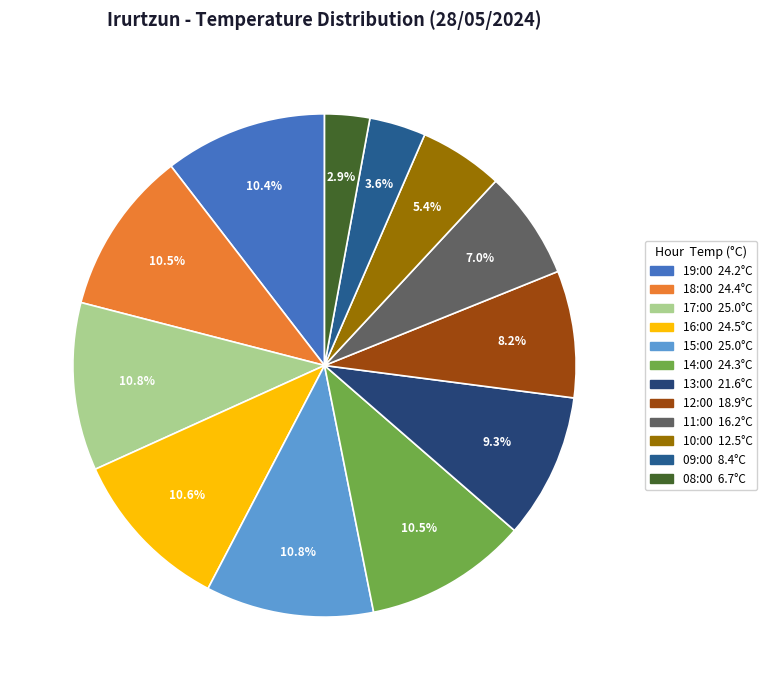

True or false: 12:00 accounts for 8% of the total.

True